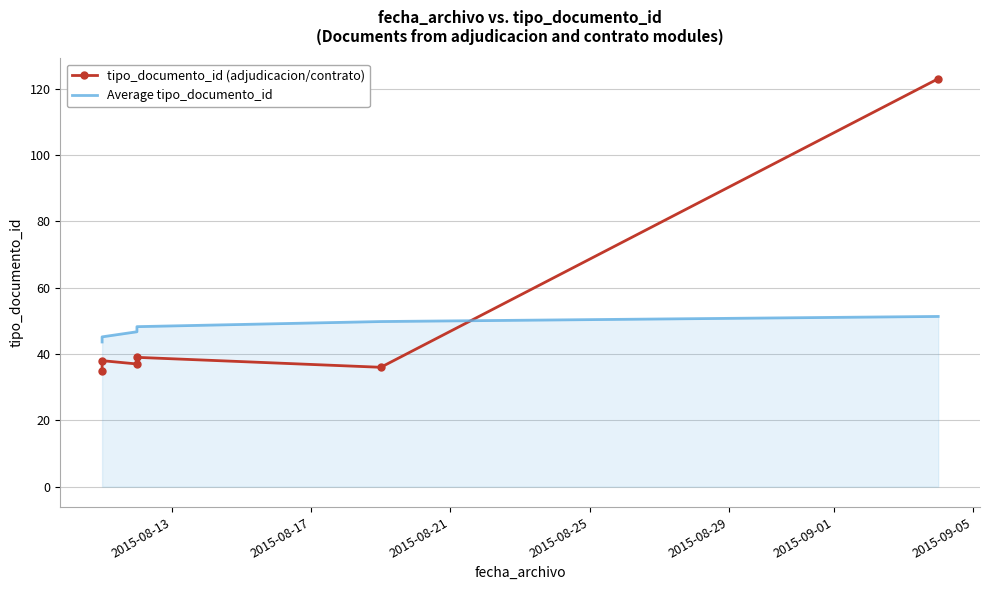

How many values in the tipo_documento_id (adjudicacion/contrato) series exceed 38?

2